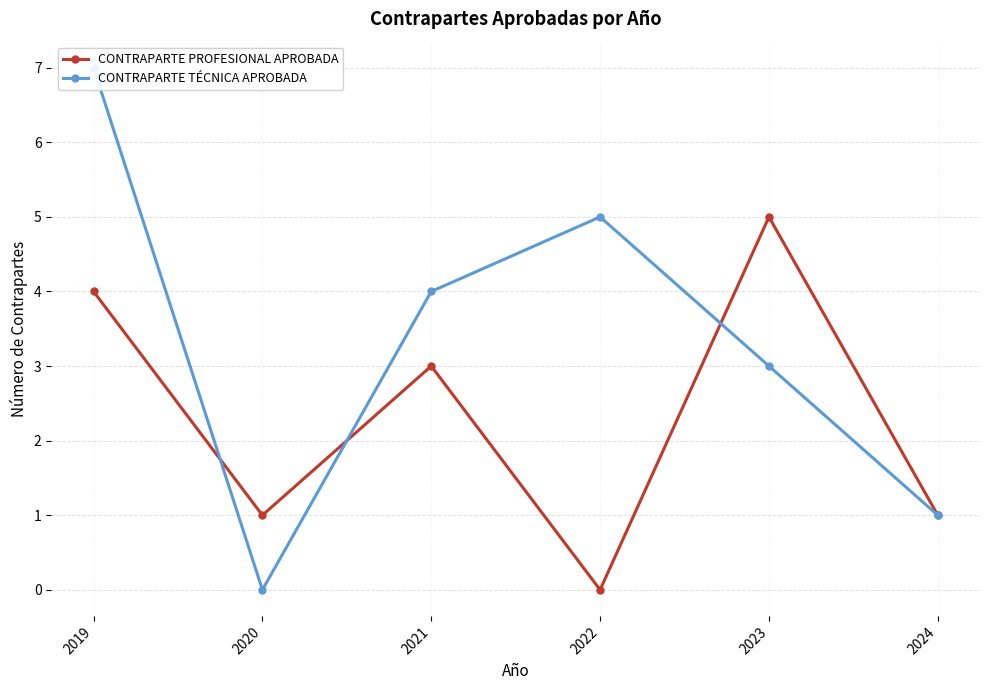

Which series has the largest range (max minus min)?

CONTRAPARTE TÉCNICA APROBADA